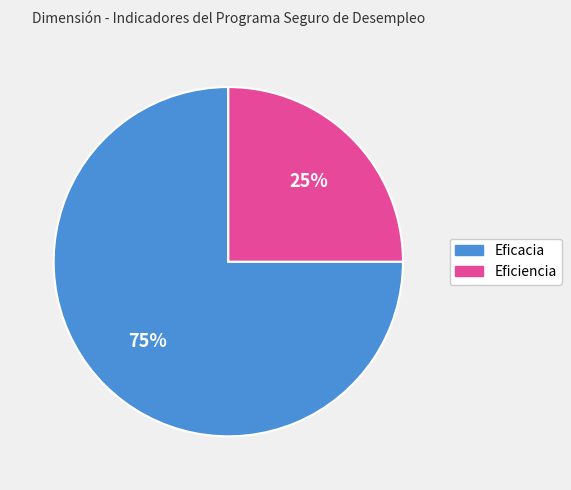

What is the ratio of the value at Eficacia to the value at Eficiencia?

3.0